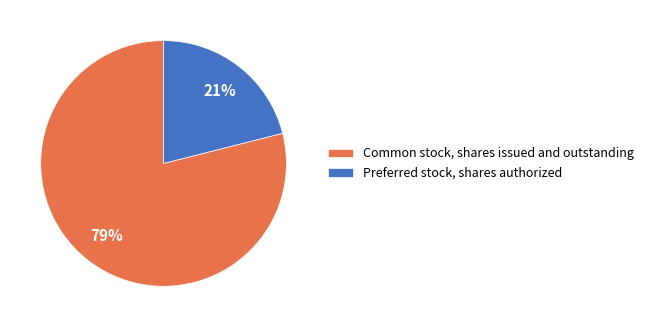

Is the sum of Preferred stock, shares authorized and Common stock, shares issued and outstanding greater than half?

Yes